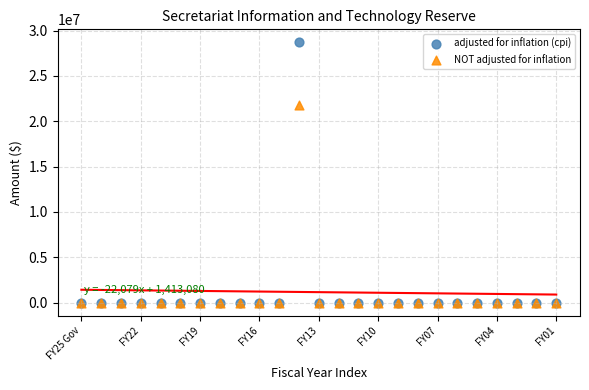

Across all series, what Y value is closest to 14351593?

21800000